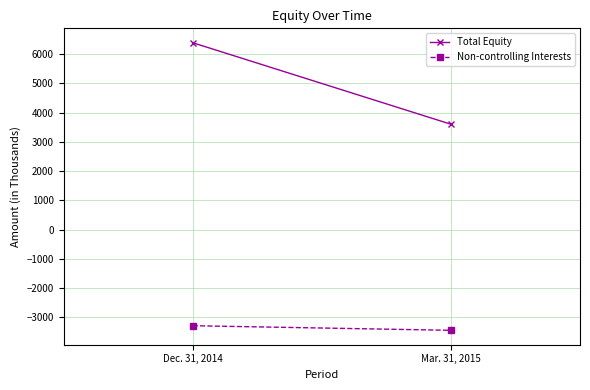

List the series in order of their peak value, highest first.

Total Equity, Non-controlling Interests